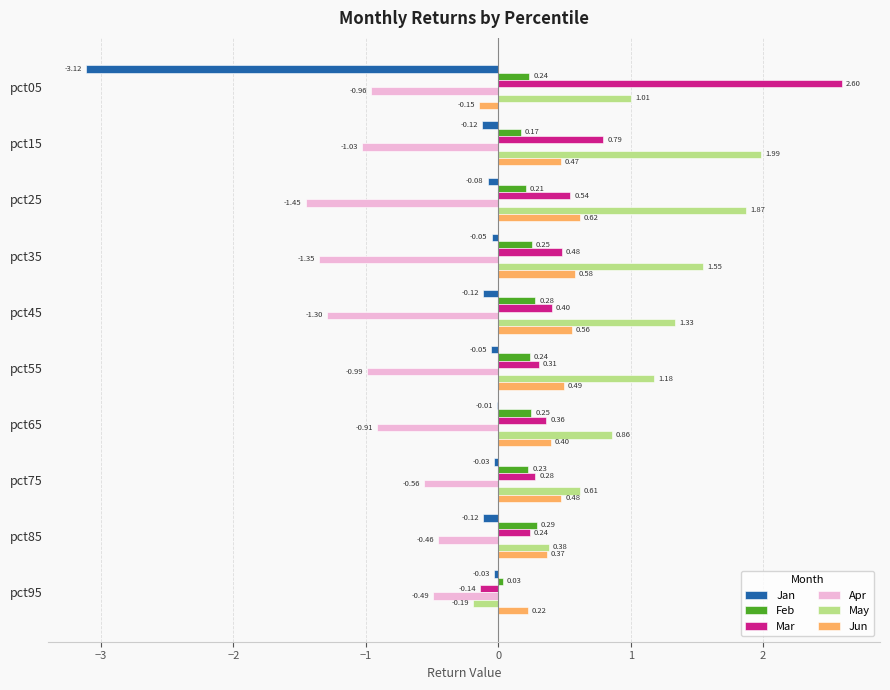

At which category is the sum across all series the highest?

pct15